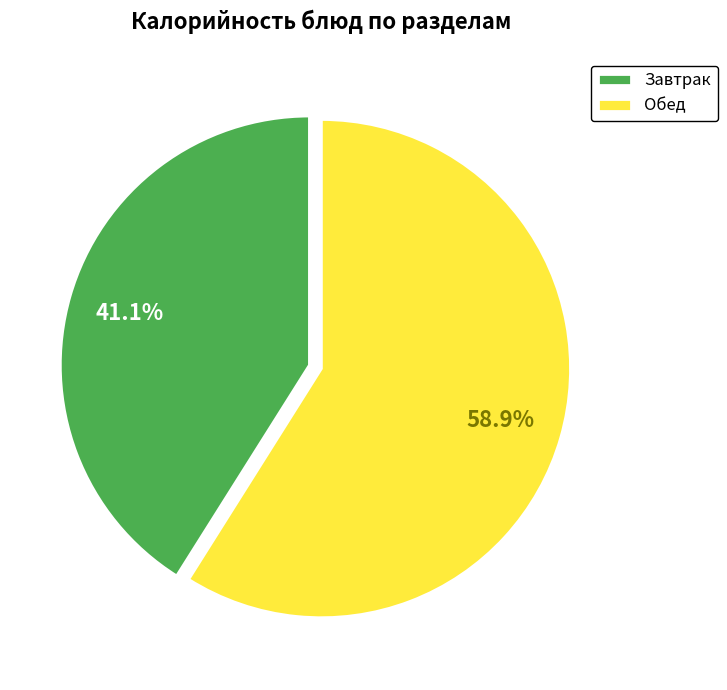

Rank the categories by value from lowest to highest.

Завтрак, Обед